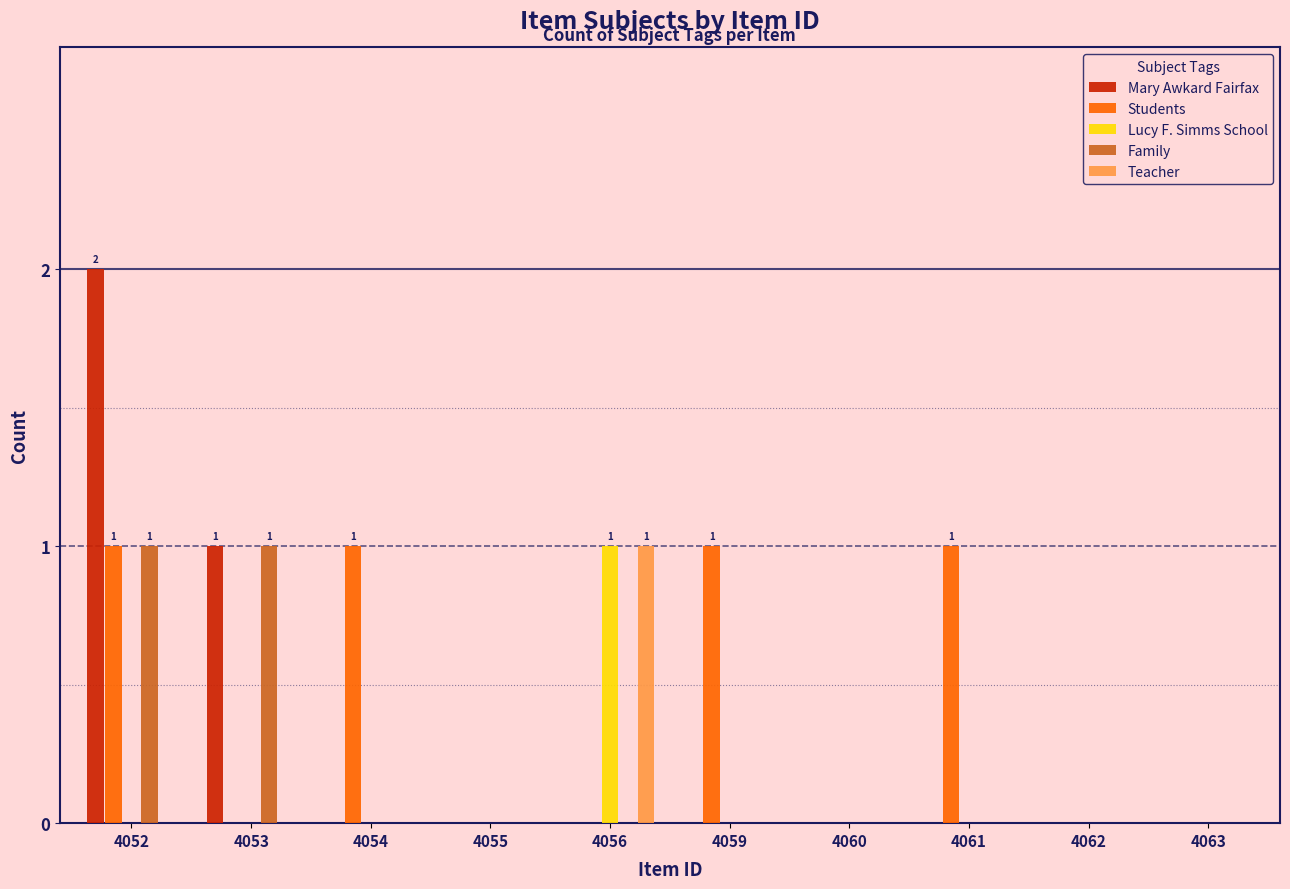

How many groups of bars are there?

10